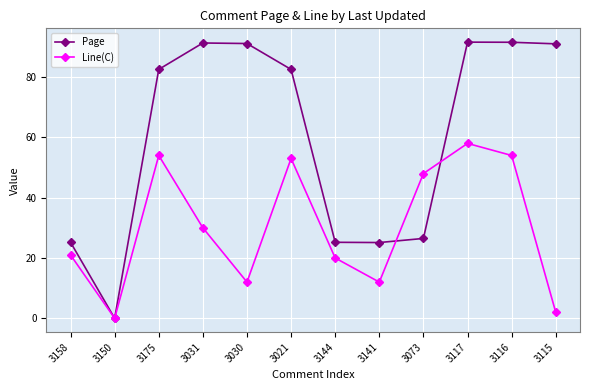

The value of Line(C) at 3175 is 54.0. True or false?

True